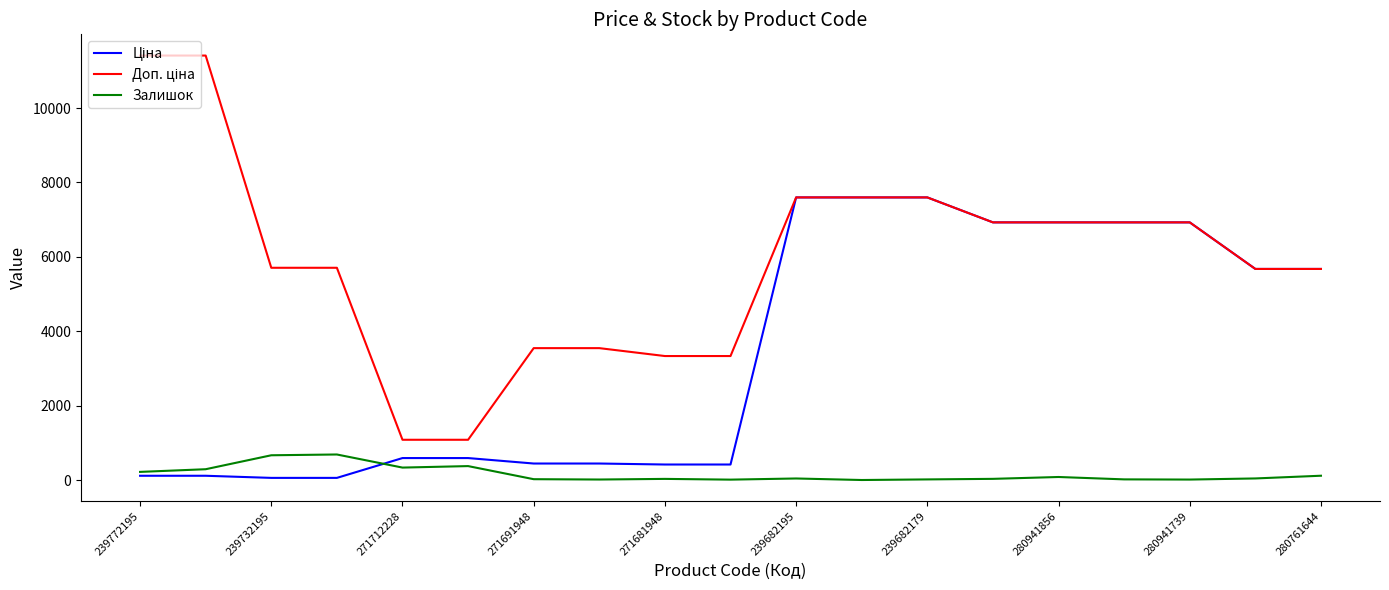

What is the maximum value shown in the chart?

11410.0